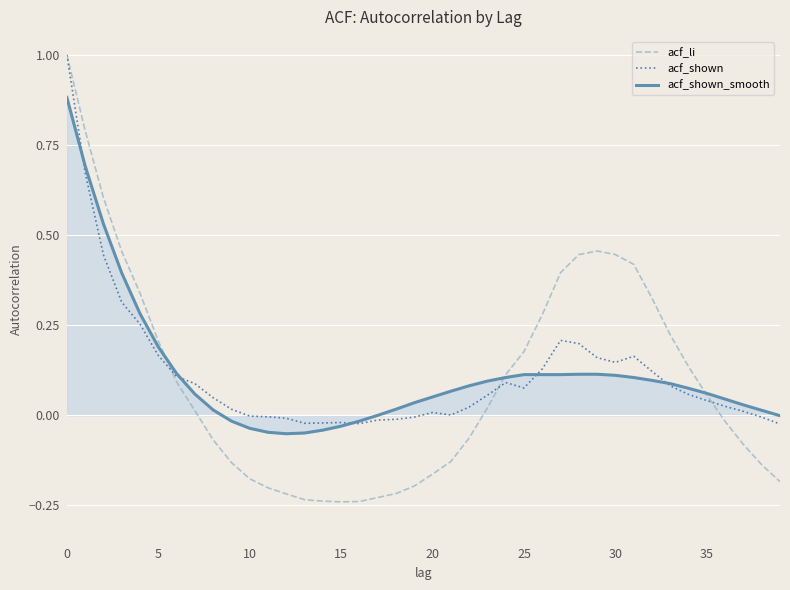

Count the number of data series in this chart.

3